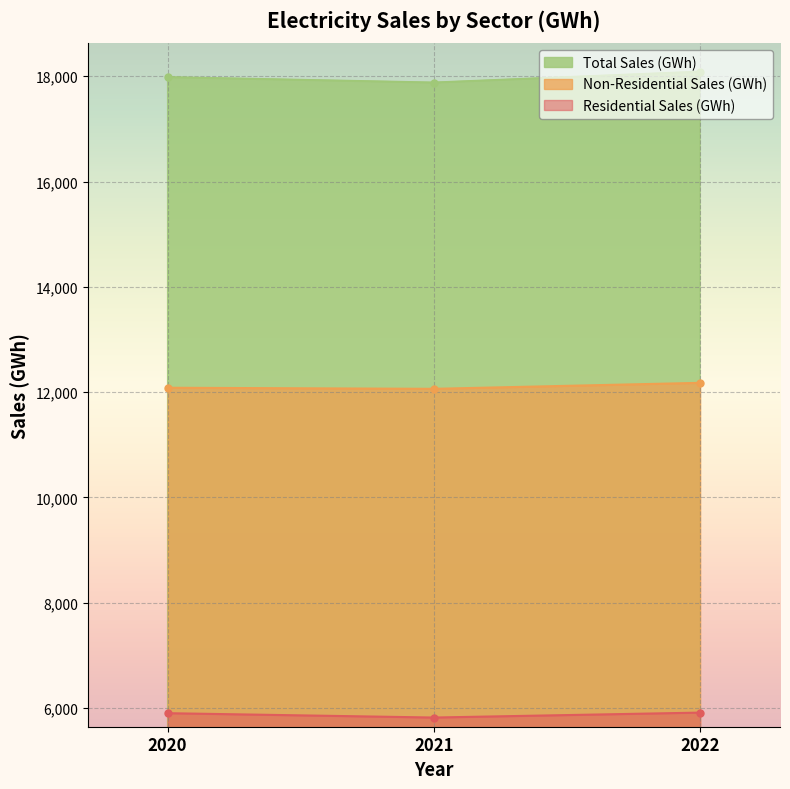

Count the number of categories in the chart.

3